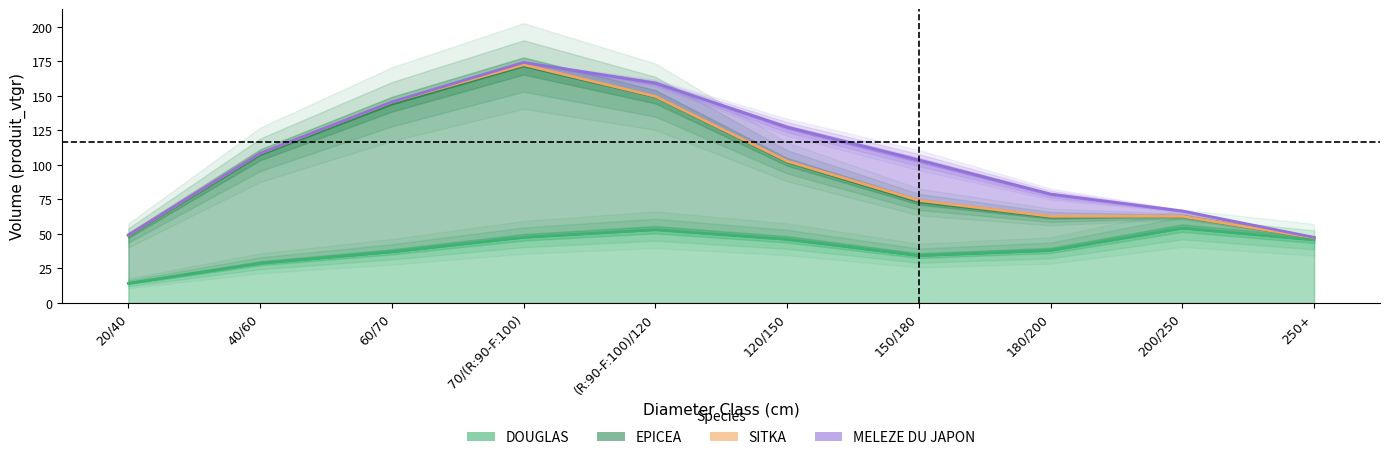

What is the difference between the SITKA values at 70/(R:90-F:100) and 120/150?

0.8